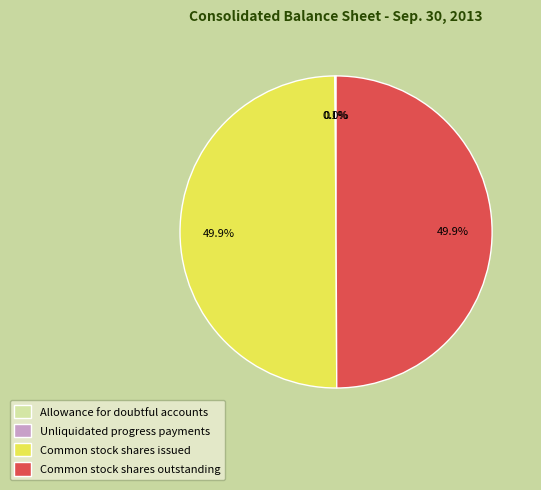

Approximately how many times larger is the value at Common stock shares issued compared to Common stock shares outstanding?

1.0